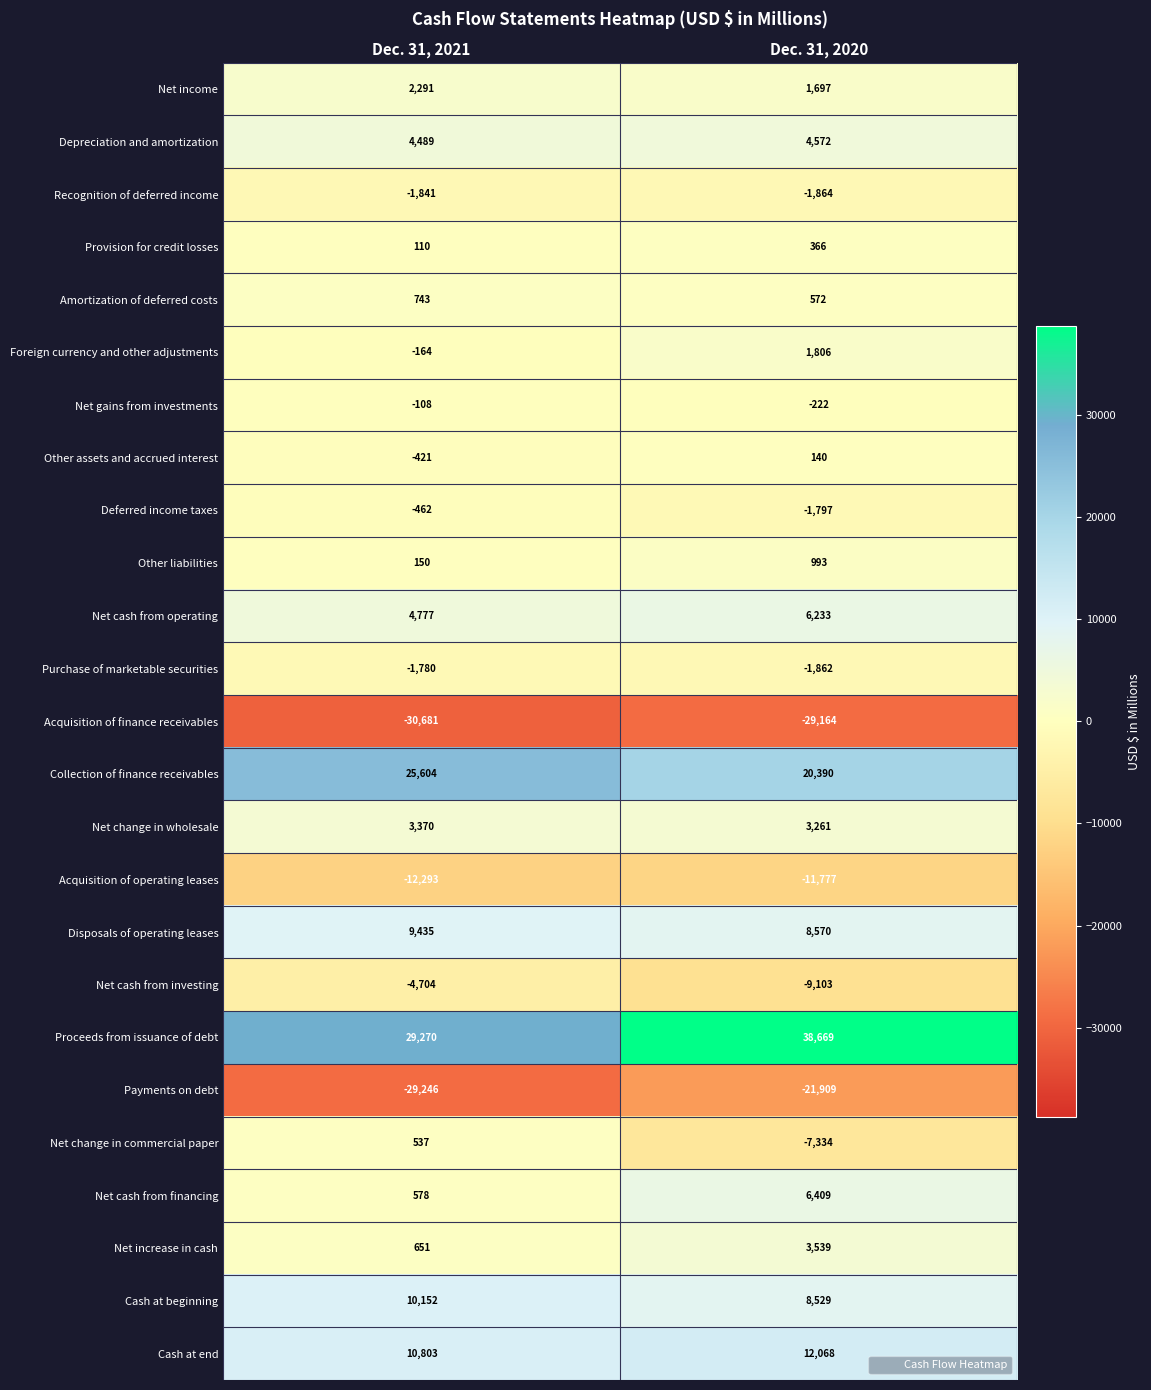

What is the minimum value shown in the chart?

-30681